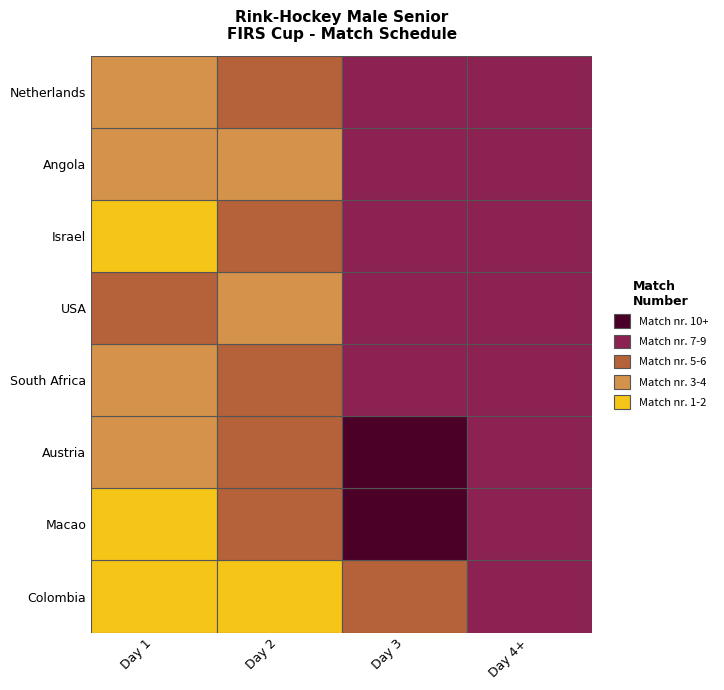

What is the sum of all Netherlands values?

29